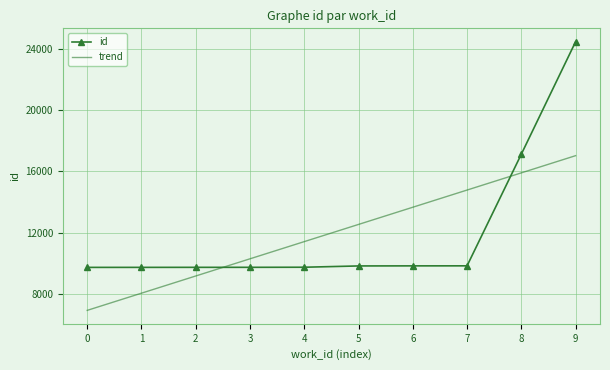

Where does the trend series first go above 12527?

5